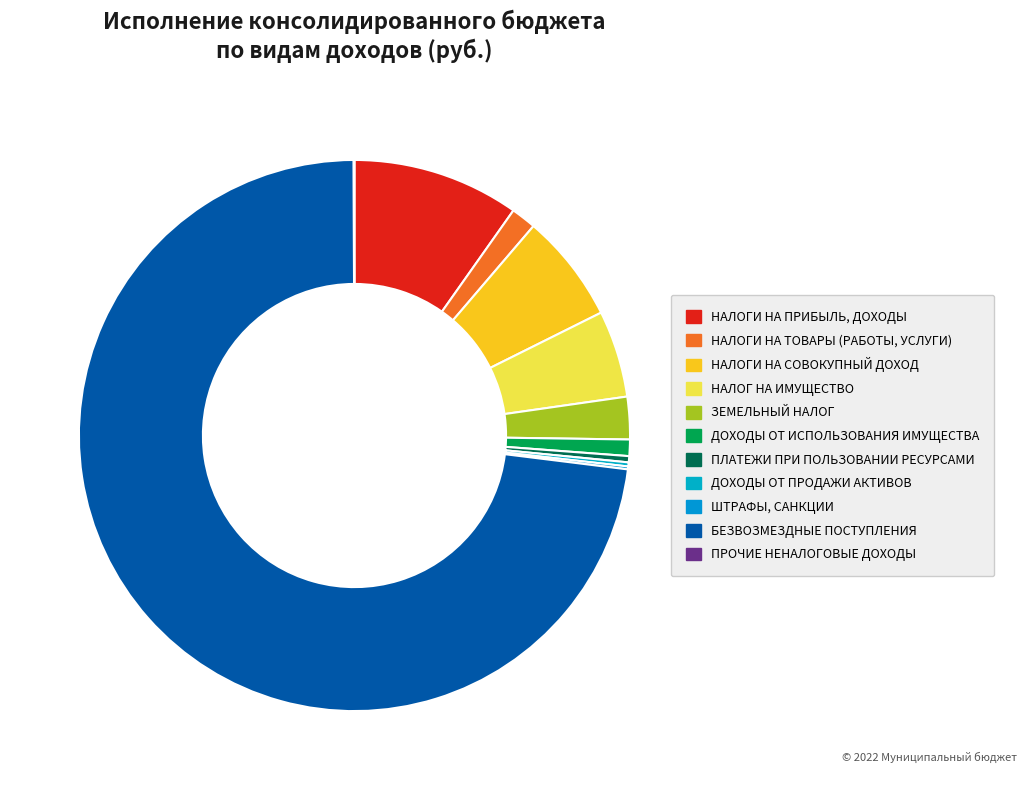

Is there a majority slice in this chart?

Yes